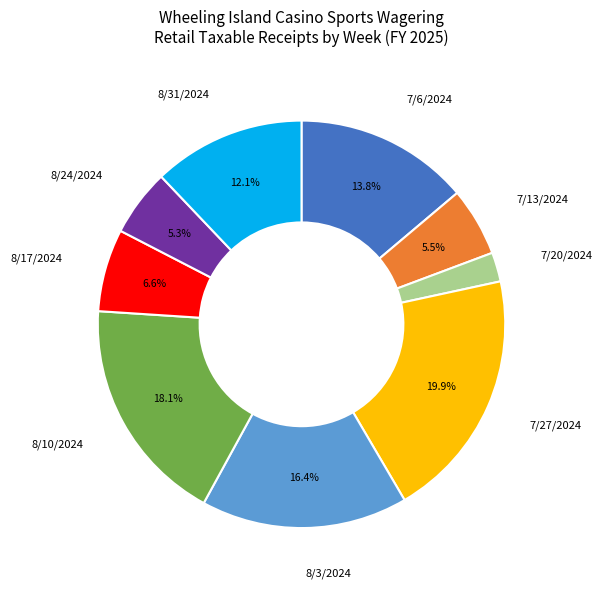

Does any single category account for the majority?

No